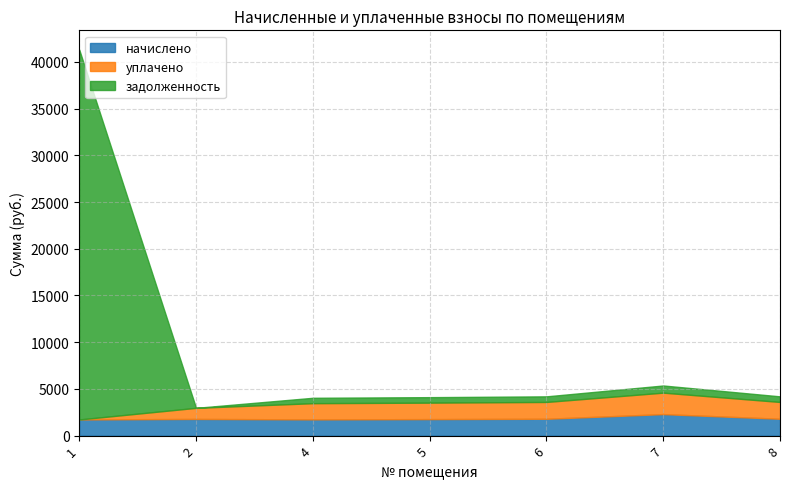

What is the sum of the задолженность values at 4 and 6?

1178.0